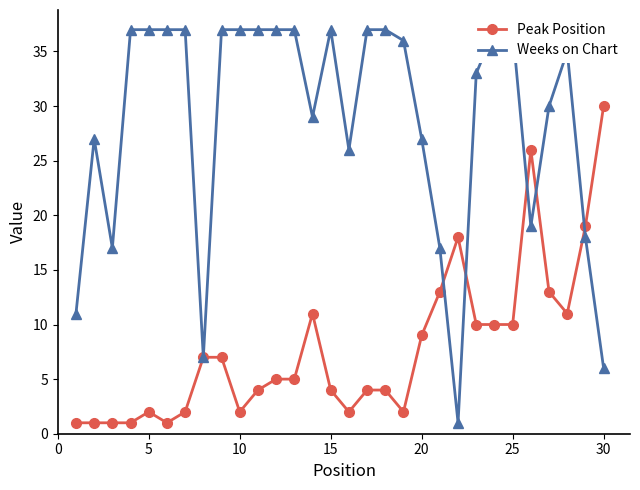

Rank the series by their maximum value, from highest to lowest.

Weeks on Chart, Peak Position